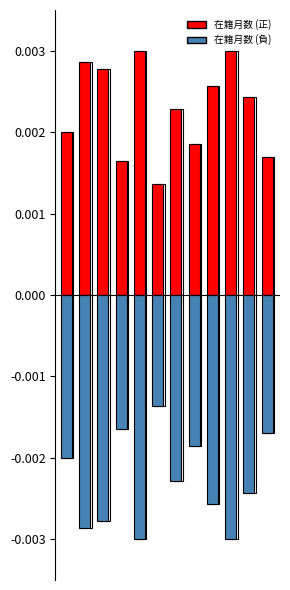

The value of 在籍月数 (正) at 2 is 0.0. True or false?

True